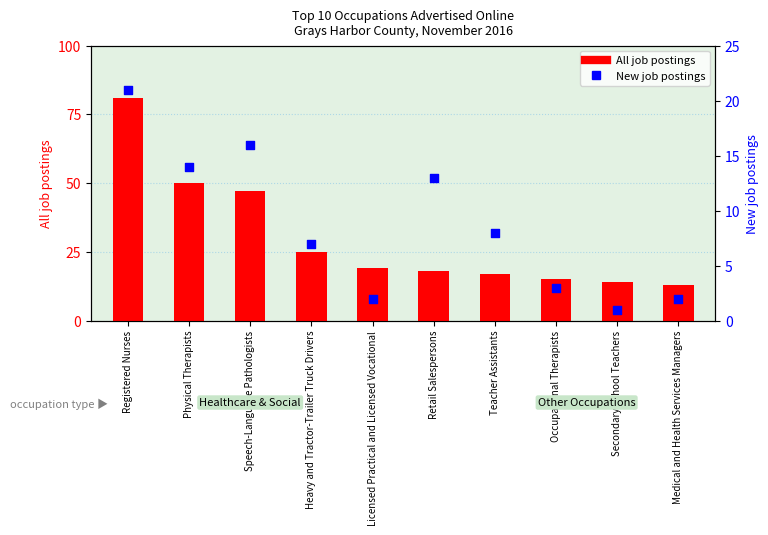

What is the total value across all series at Medical and Health Services Managers?

15